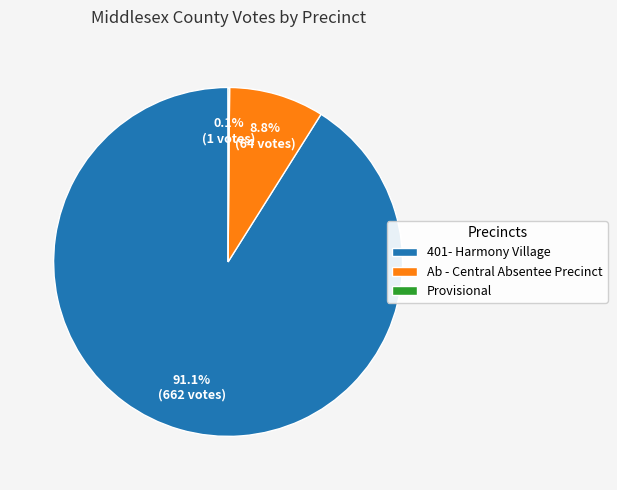

The Ab - Central Absentee Precinct slice represents 1% of the pie. True or false?

False